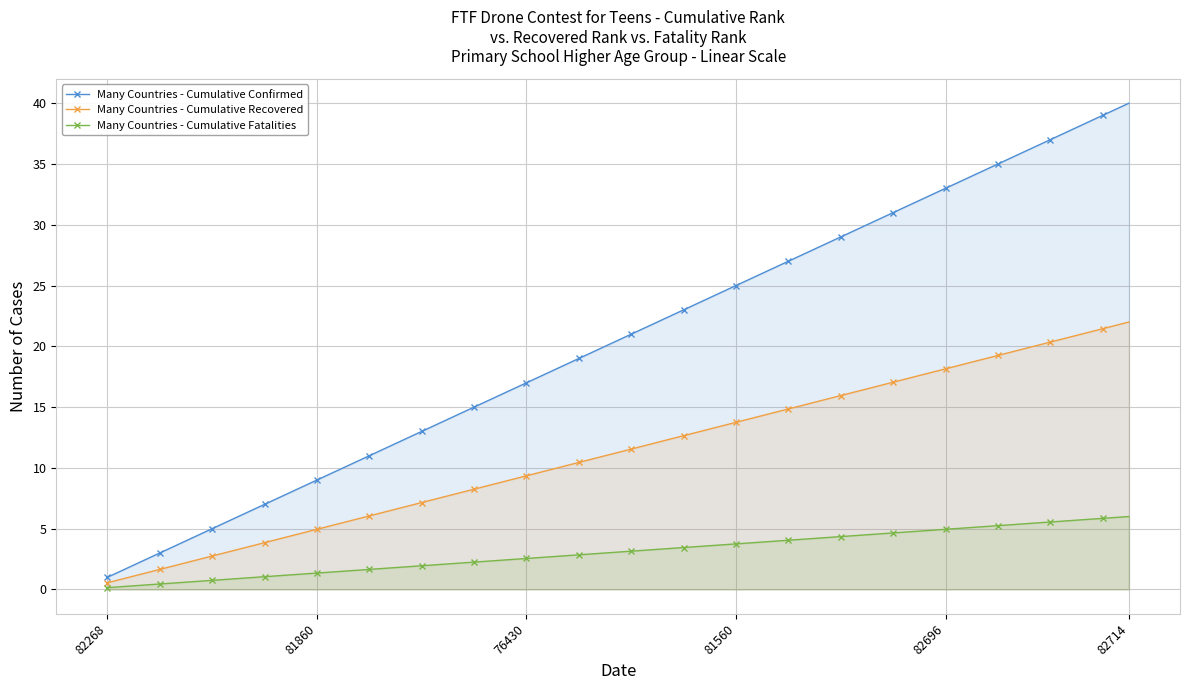

True or false: Many Countries - Cumulative Confirmed has a value of 25.0 at 81560.

True